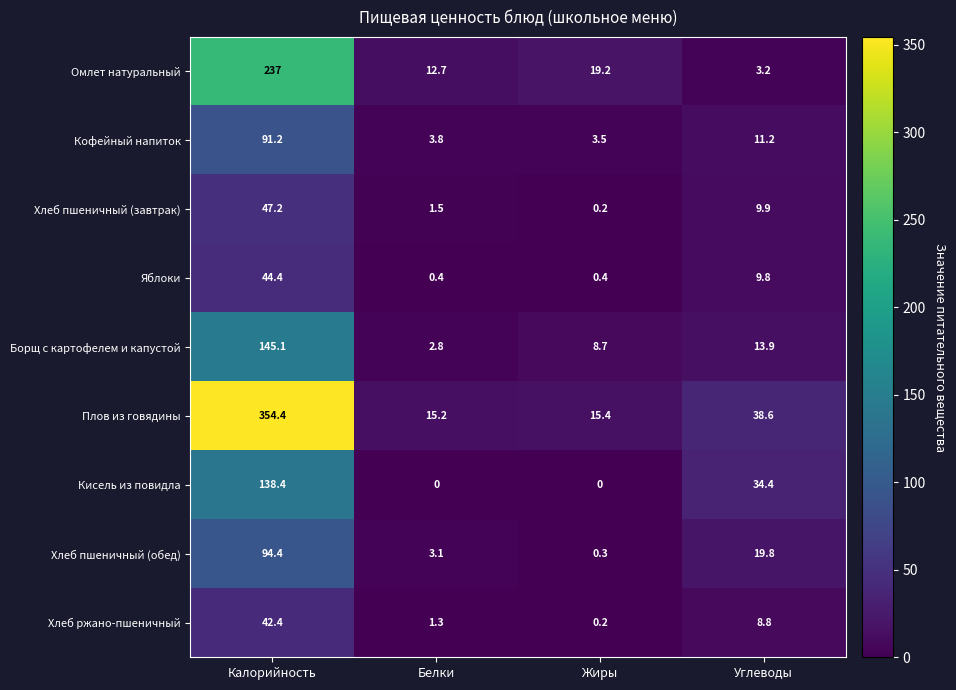

At which label is Хлеб пшеничный (завтрак) closest to 23?

Углеводы